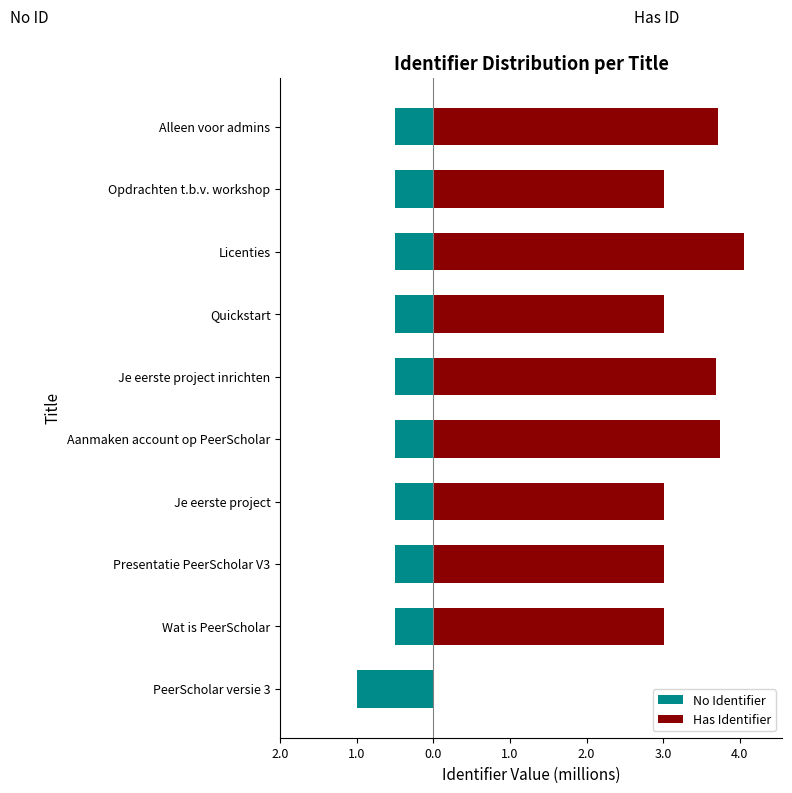

Between Alleen voor admins and Je eerste project, which is larger?

Alleen voor admins